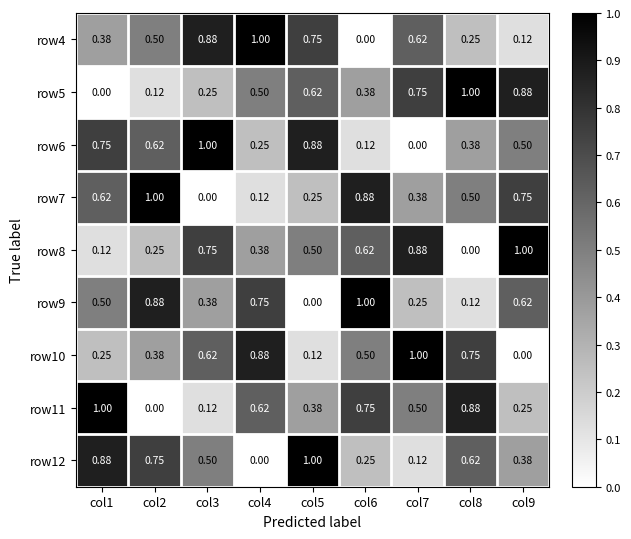

Is the value of row10 at col4 greater than the value of row4 at col1?

Yes